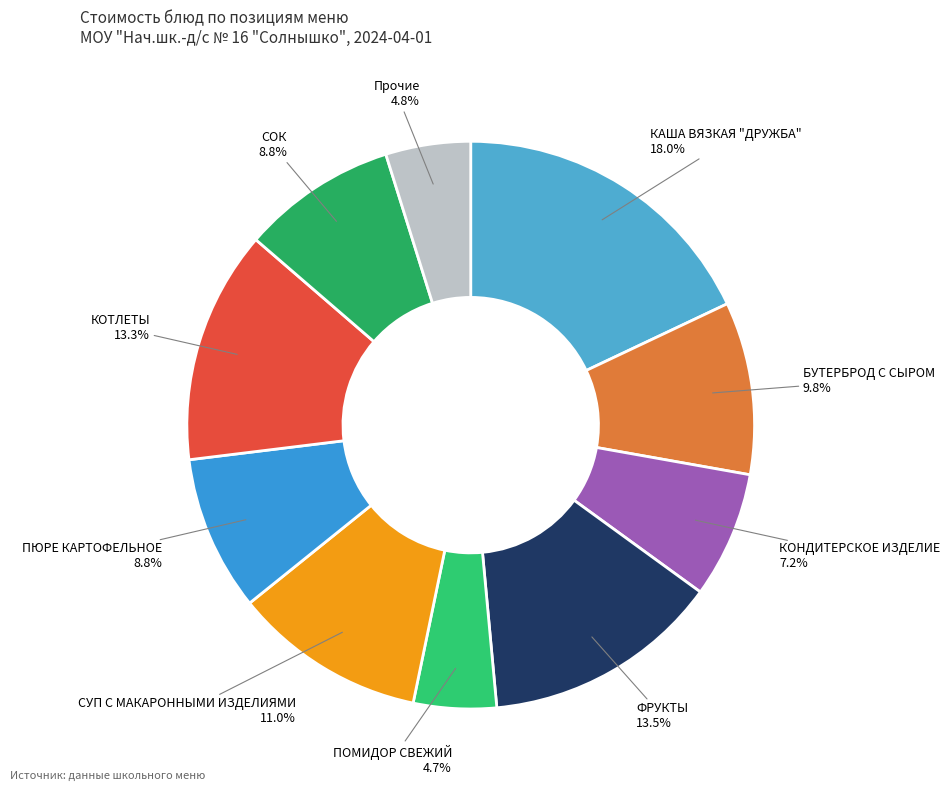

Count the number of slices in the pie.

10